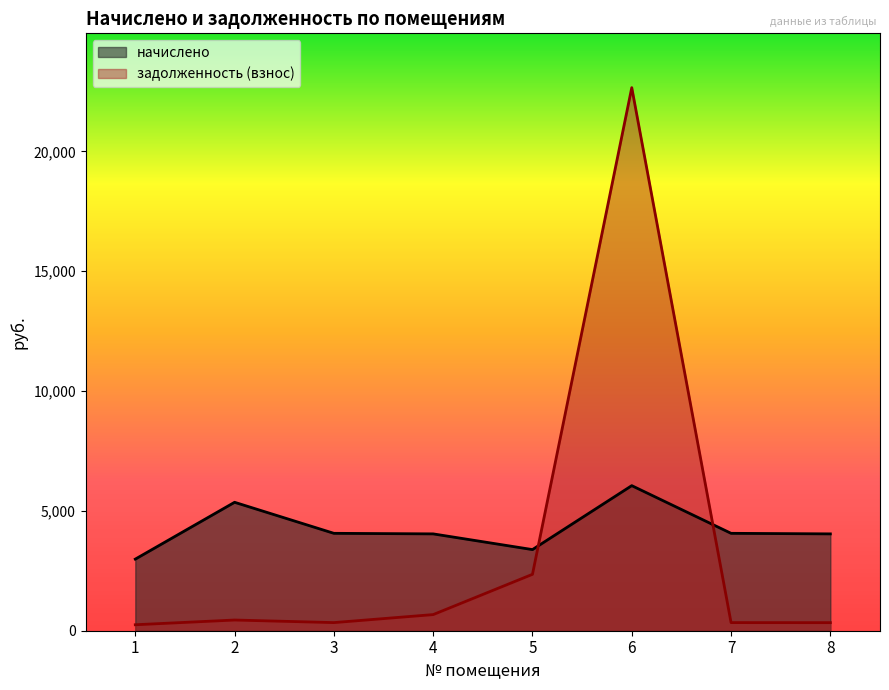

Where is the first local minimum for начислено?

5